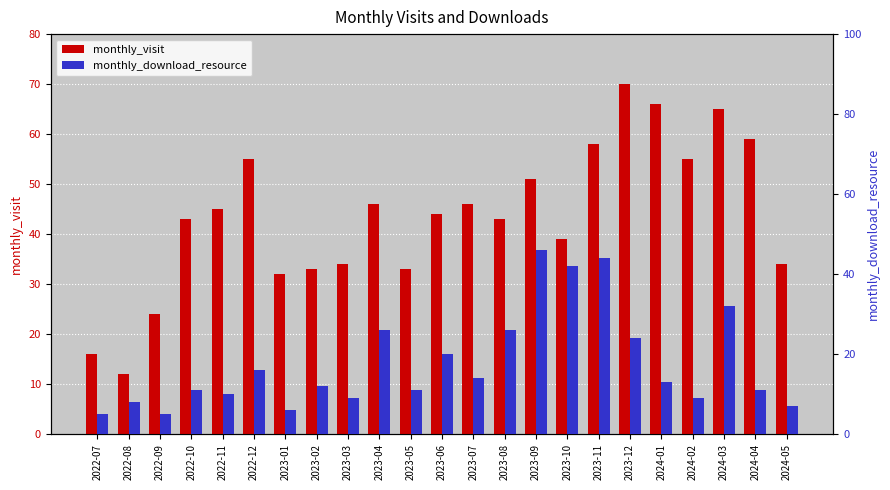

At how many categories does at least one series exceed 6?

23